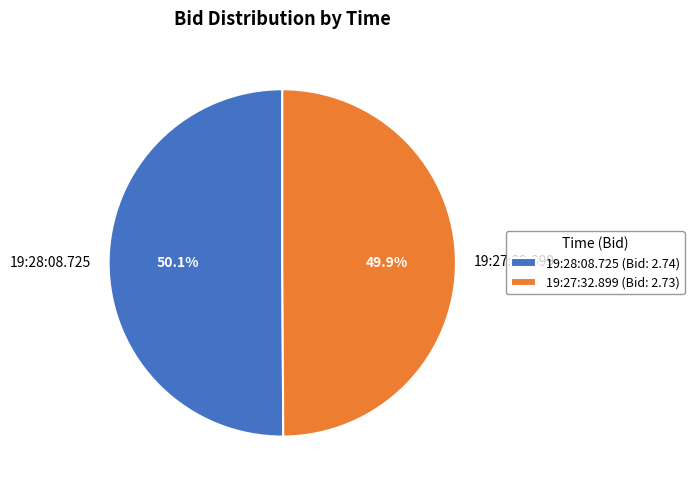

The 19:28:08.725 slice represents 50% of the pie. True or false?

True